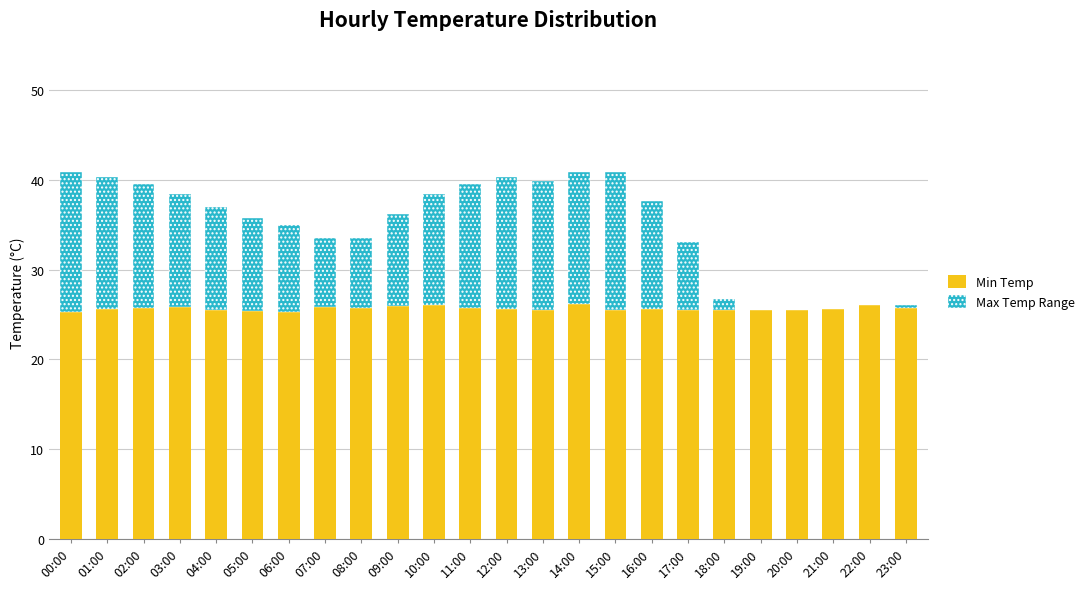

Are the bars grouped side by side (vs. stacked)?

No